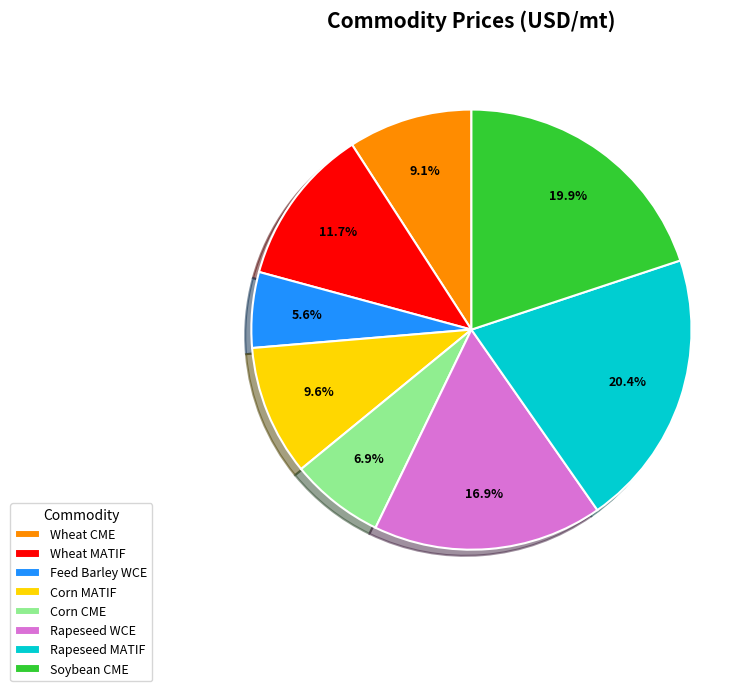

Which category has the smallest portion of the pie?

Feed Barley WCE